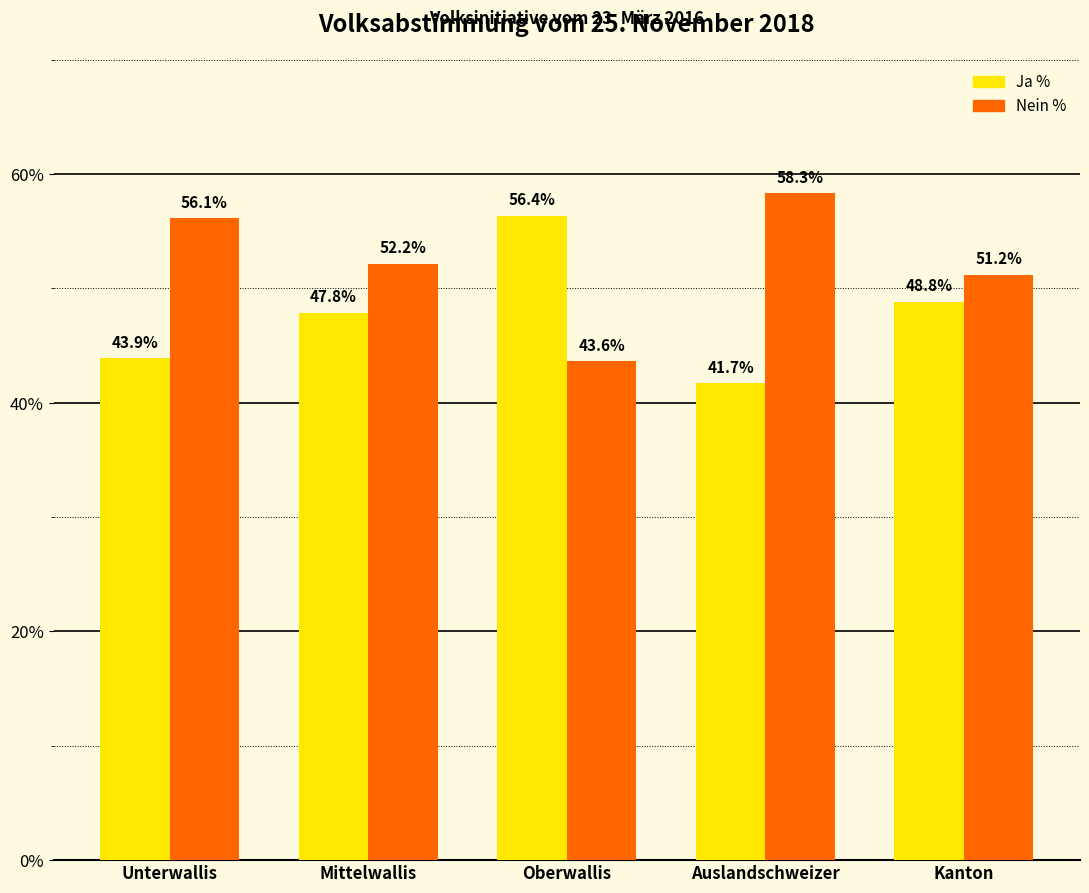

Which category has the highest value in the Ja % series?

Oberwallis